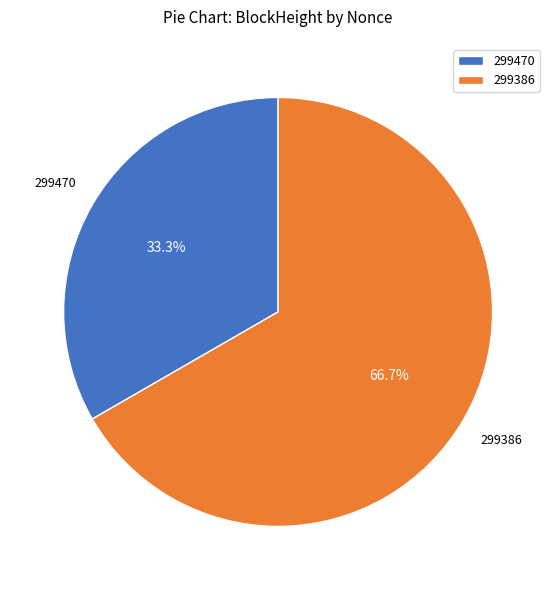

What percentage do 299470 and 299386 together represent?

100.0%